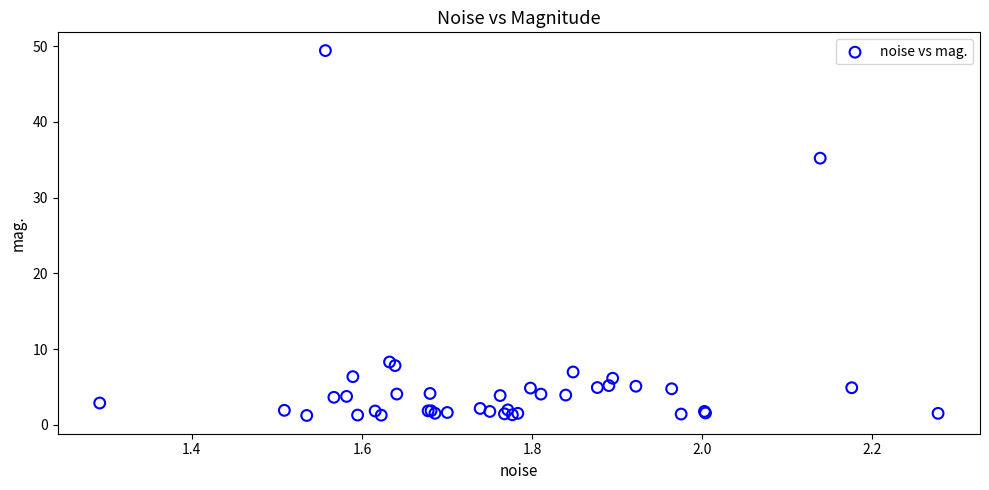

What Y value in the scatter plot is closest to 25?

35.2